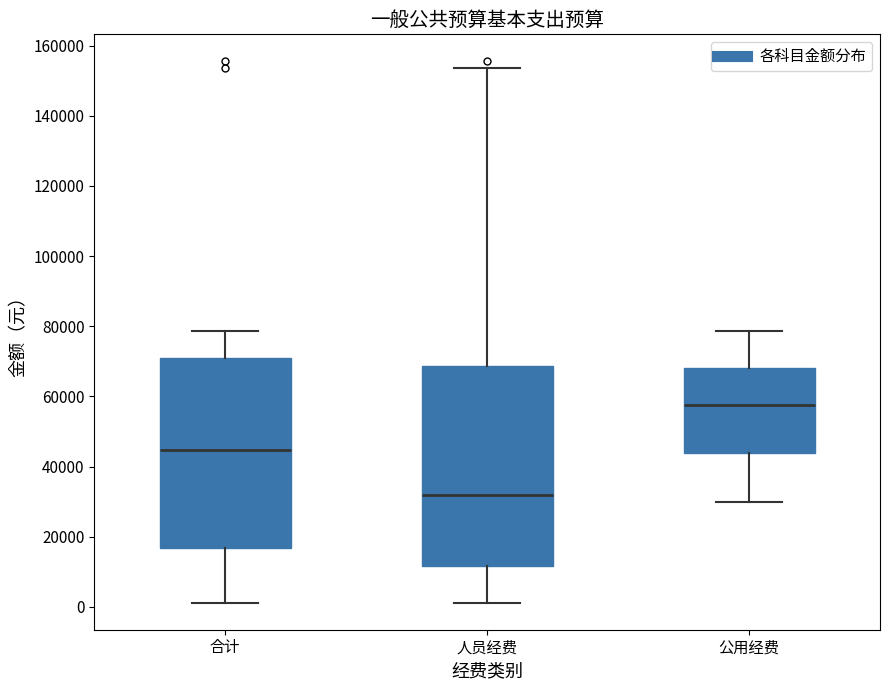

Reading left to right, read every box against the y-axis: the position of its median line, the range the box covers, and the ends of its whiskers. The values are not printed on the chart, so give them approximately, as read against the axis.

合计: median 44000, box 16000 to 70000, whiskers 2000 to 78000
人员经费: median 32000, box 12000 to 68000, whiskers 2000 to 154000
公用经费: median 58000, box 44000 to 68000, whiskers 30000 to 78000